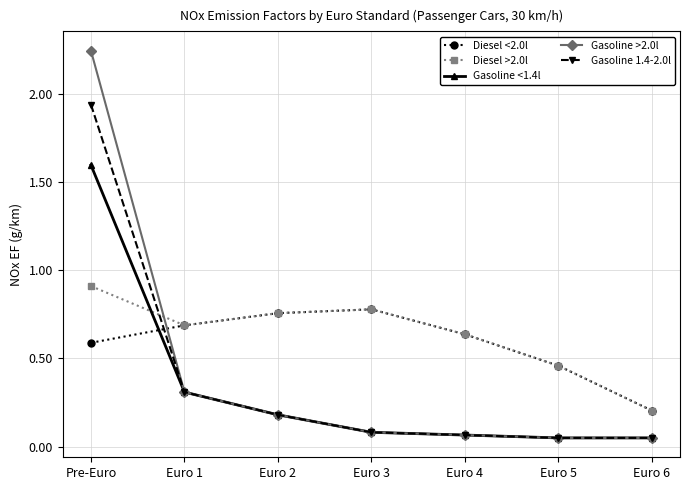

Is this an area chart (filled region under the line)?

No